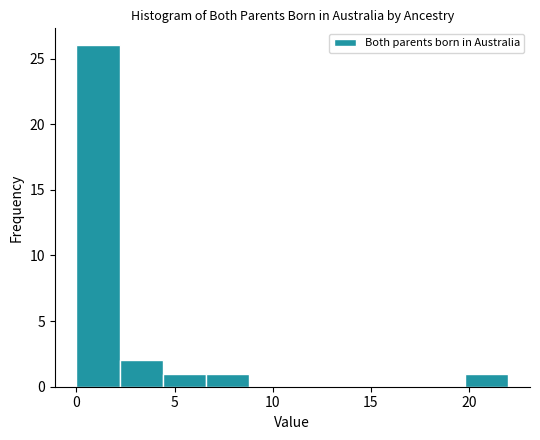

Over which range of the x-axis is the bar tallest?

0.0 to 2.2